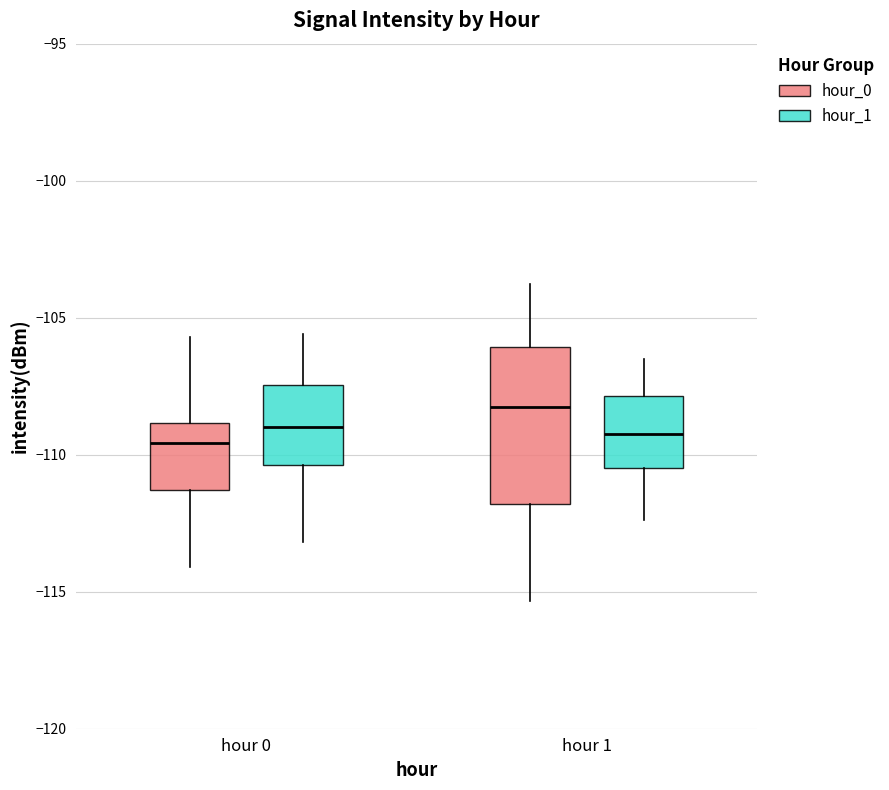

Reading left to right, transcribe this box plot: for each box, give where its median line is, the range the box spans, and where its two whiskers end, as read against the y-axis. The values are not printed on the chart, so give them approximately, as read against the axis.

hour 0 (hour_0): median -109.5, box -111.5 to -109.0, whiskers -114.0 to -105.5
hour 0 (hour_1): median -109.0, box -110.5 to -107.5, whiskers -113.0 to -105.5
hour 1 (hour_0): median -108.5, box -112.0 to -106.0, whiskers -115.5 to -104.0
hour 1 (hour_1): median -109.0, box -110.5 to -108.0, whiskers -112.5 to -106.5